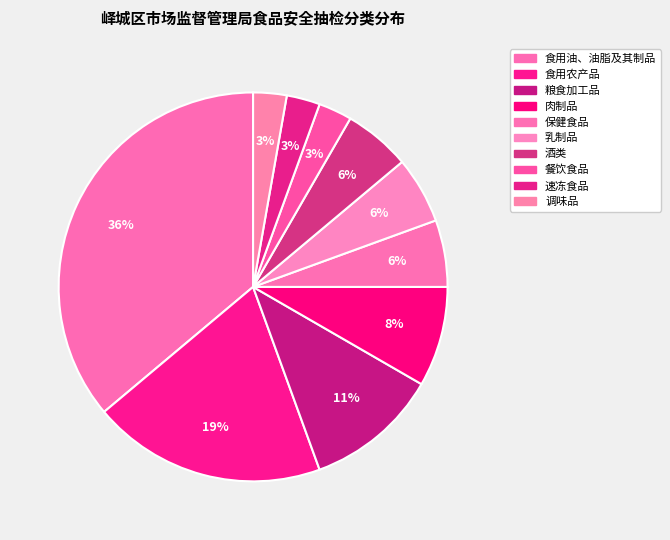

How many slices are in this pie chart?

10